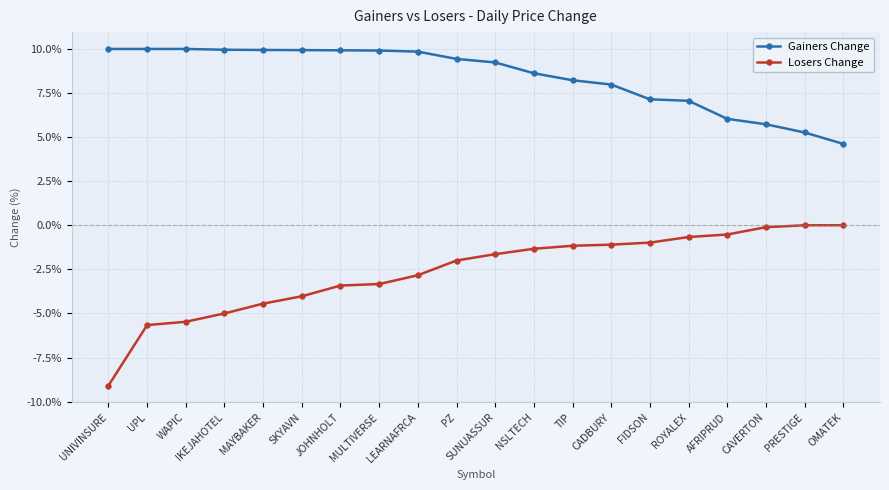

Where does the Gainers Change series first go above 9?

UNIVINSURE